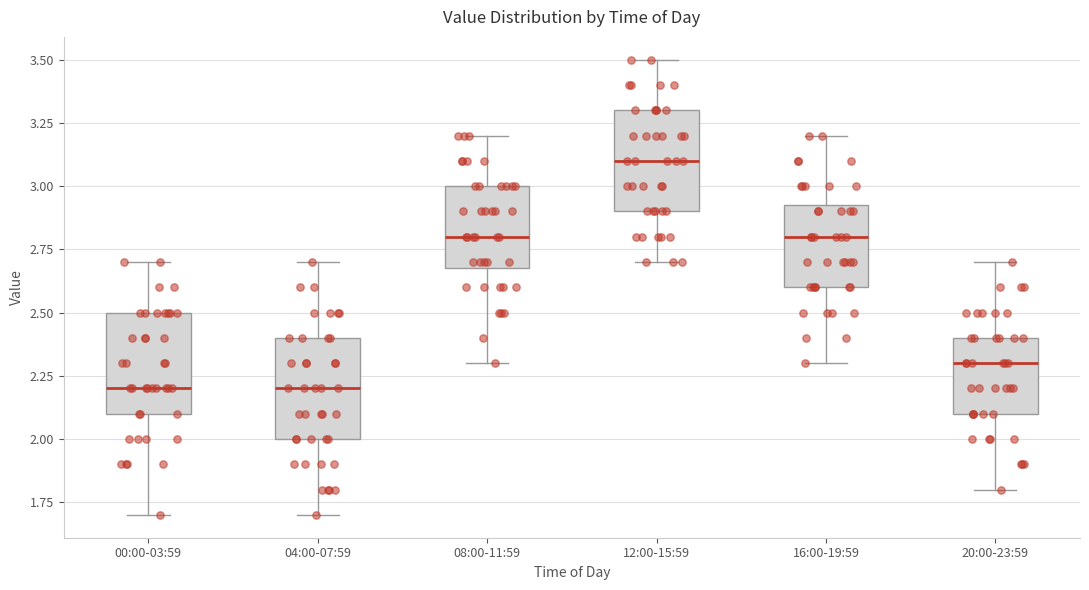

Which box has the highest median line?

12:00-15:59